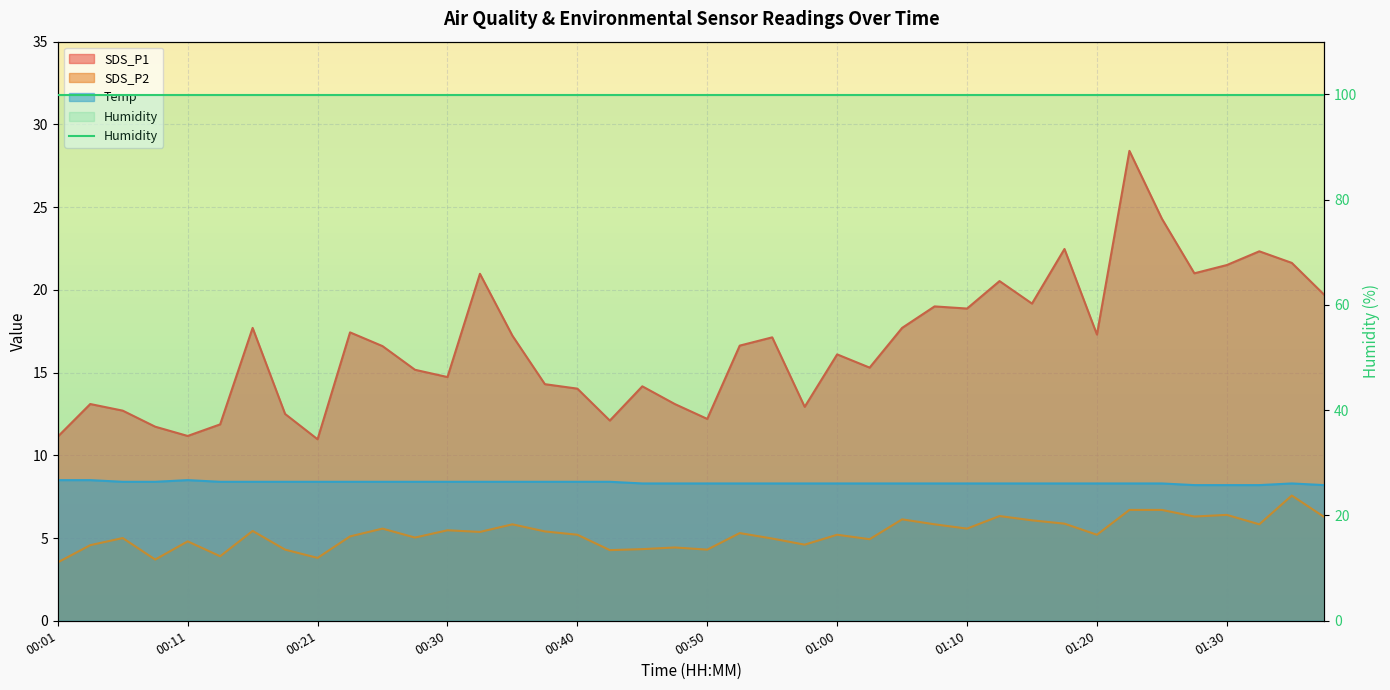

True or false: SDS_P2 has a value of 4.4 at 00:48.

True